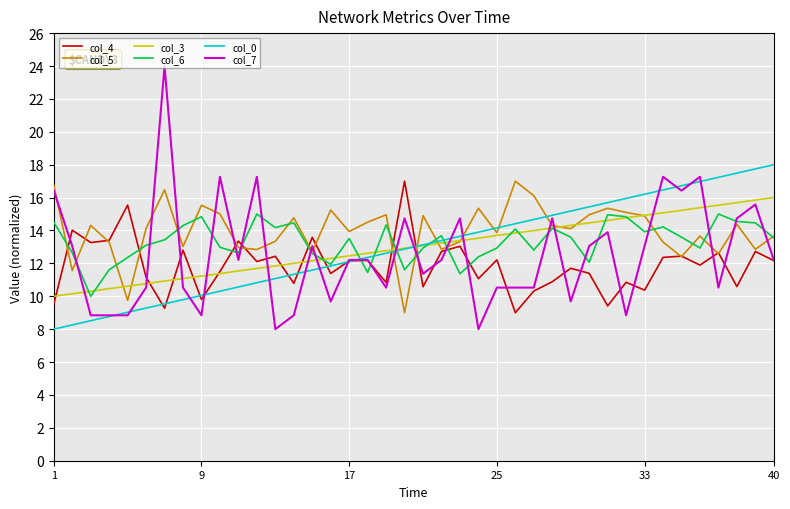

Which series has the widest spread of values?

col_7